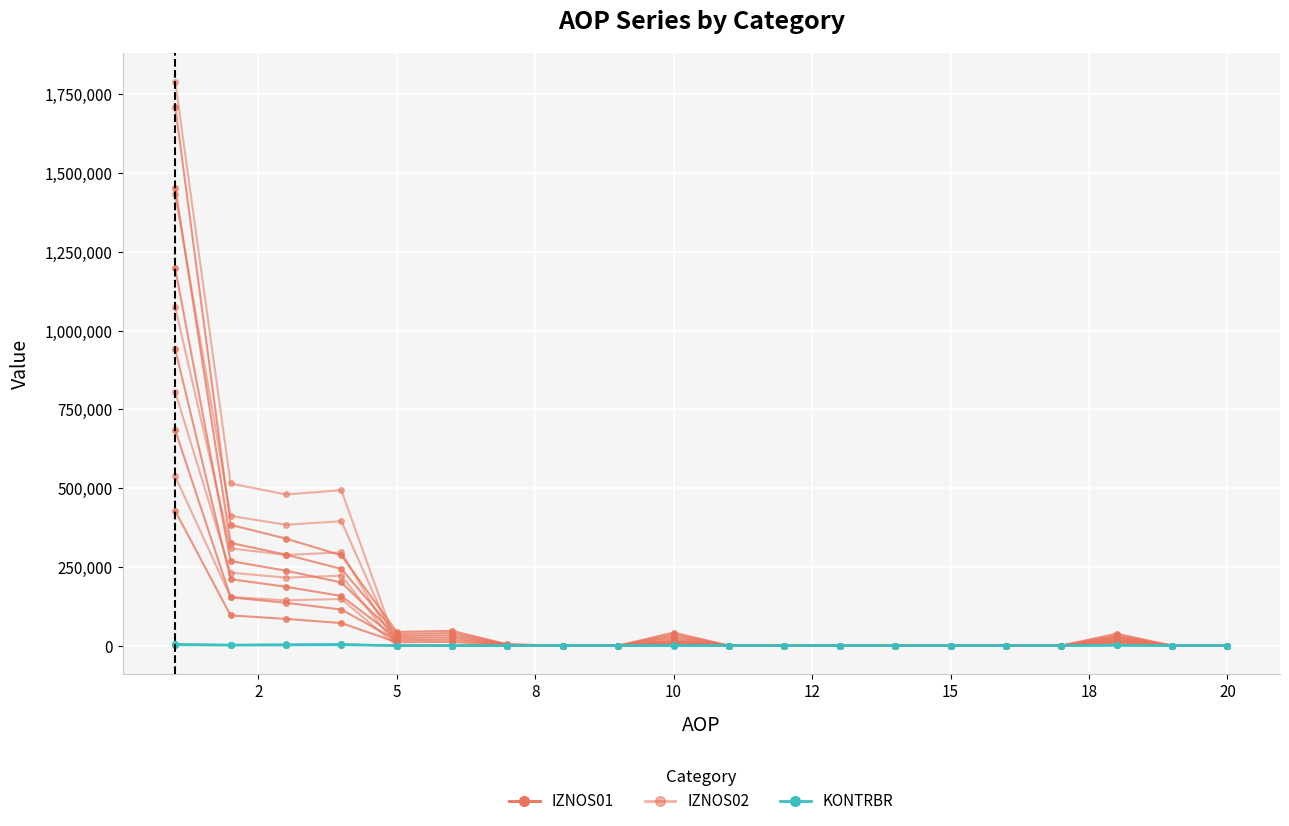

Does the chart display data point markers on the line(s)?

Yes